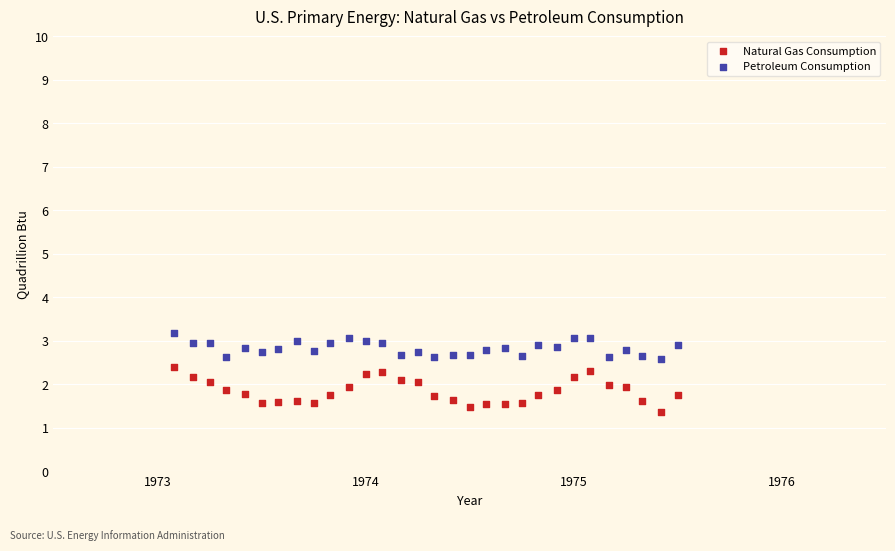

Which series contains the lowest Y value?

Natural Gas Consumption